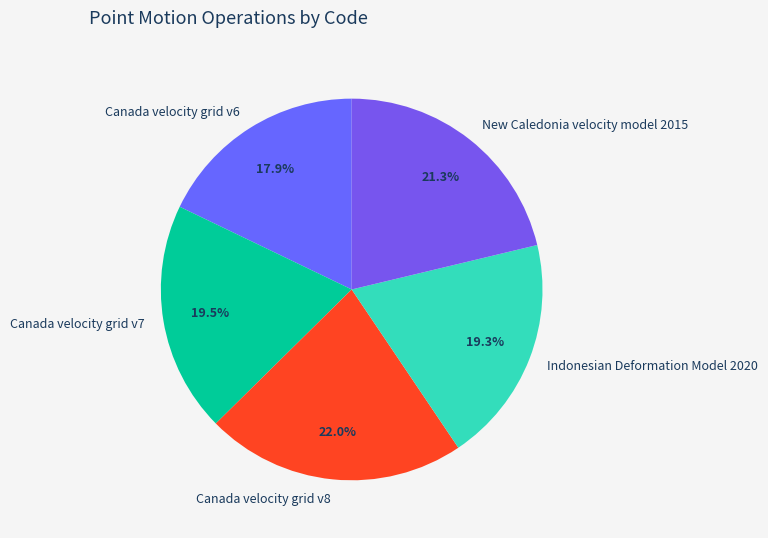

Which slice is the largest?

Canada velocity grid v8